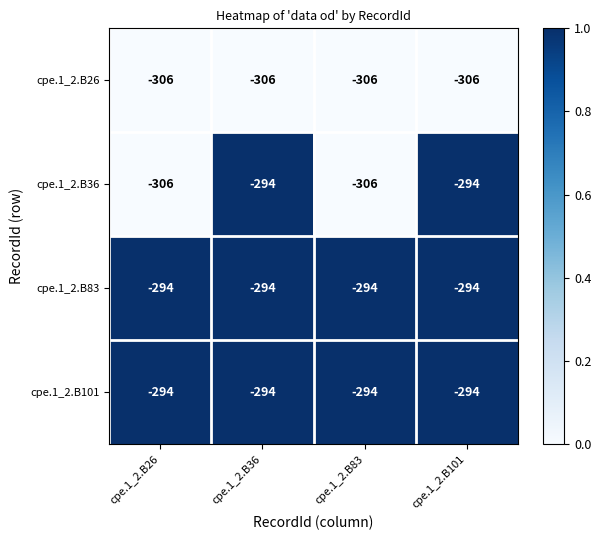

Between cpe.1_2.B26 and cpe.1_2.B36, which series saw the biggest shift?

cpe.1_2.B36